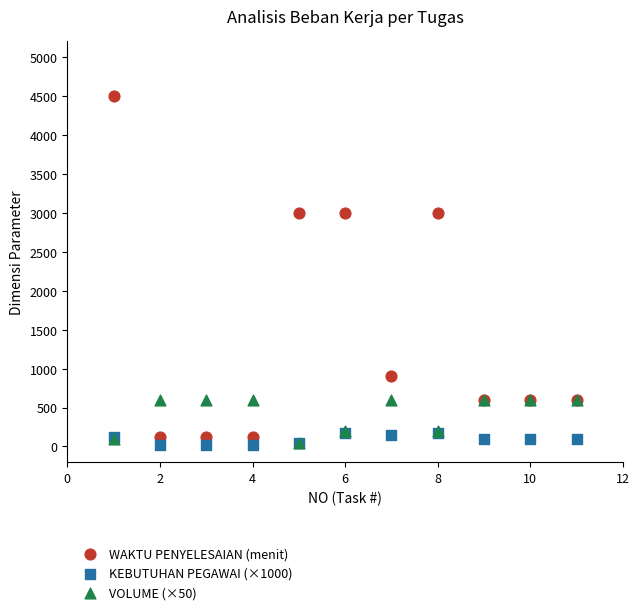

Which series has the largest Y range (max minus min)?

WAKTU PENYELESAIAN (menit)